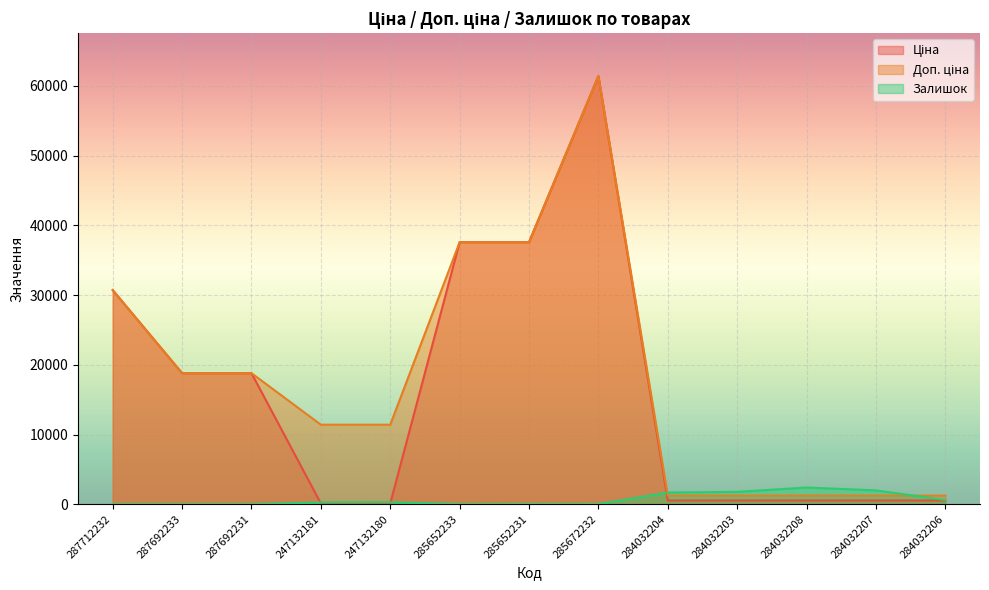

Reading left to right, what are all the values shown in this chart?

Ціна: 30717.1	18796.8	18796.8	114.1	114.1	37593.6	37593.6	61434.3	539.0	539.0	539.0	539.0	539.0
Доп. ціна: 30717.1	18796.8	18796.8	11410.0	11410.0	37593.6	37593.6	61434.3	1235.4	1235.4	1235.4	1235.4	1235.4
Залишок: 0.0	0.0	0.0	260.0	288.0	12.0	22.0	15.0	1682.0	1774.0	2400.0	1986.0	605.0